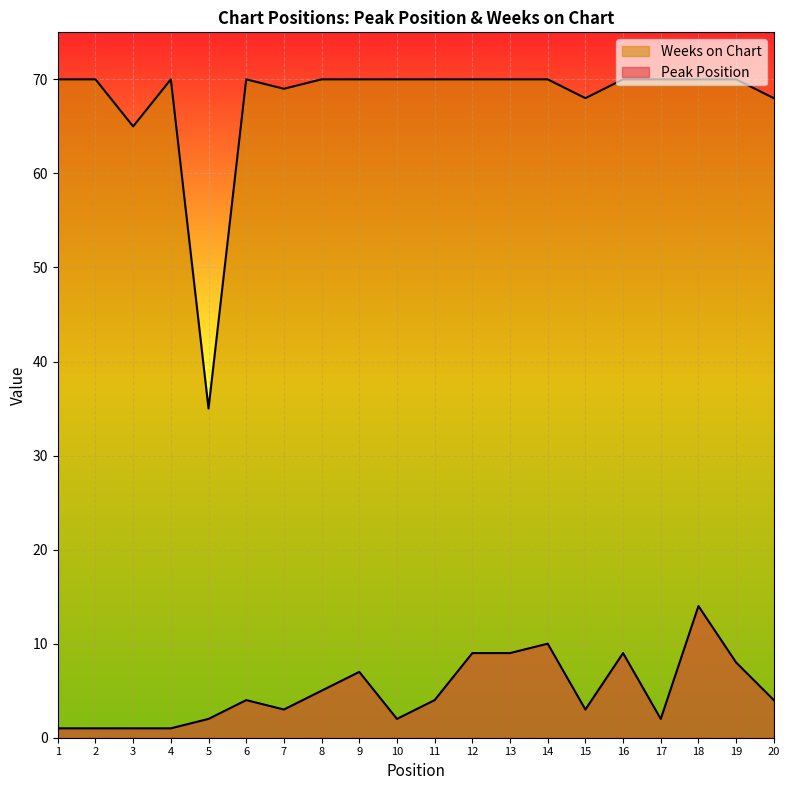

In Peak Position, how many points are higher than both neighbors (excluding endpoints)?

5